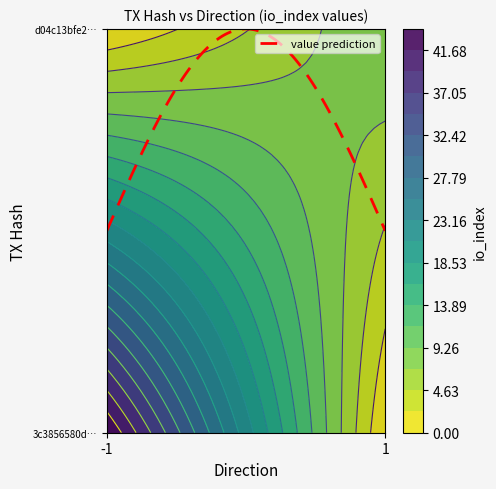

Reading right to left, transcribe all the data shown in this chart.

3c3856580d135f8fb9967896ed17bc18c7c37c5: 44	-1
d04c13bfe2e144cceea51e0f8fa9dadda19c838: 9	1